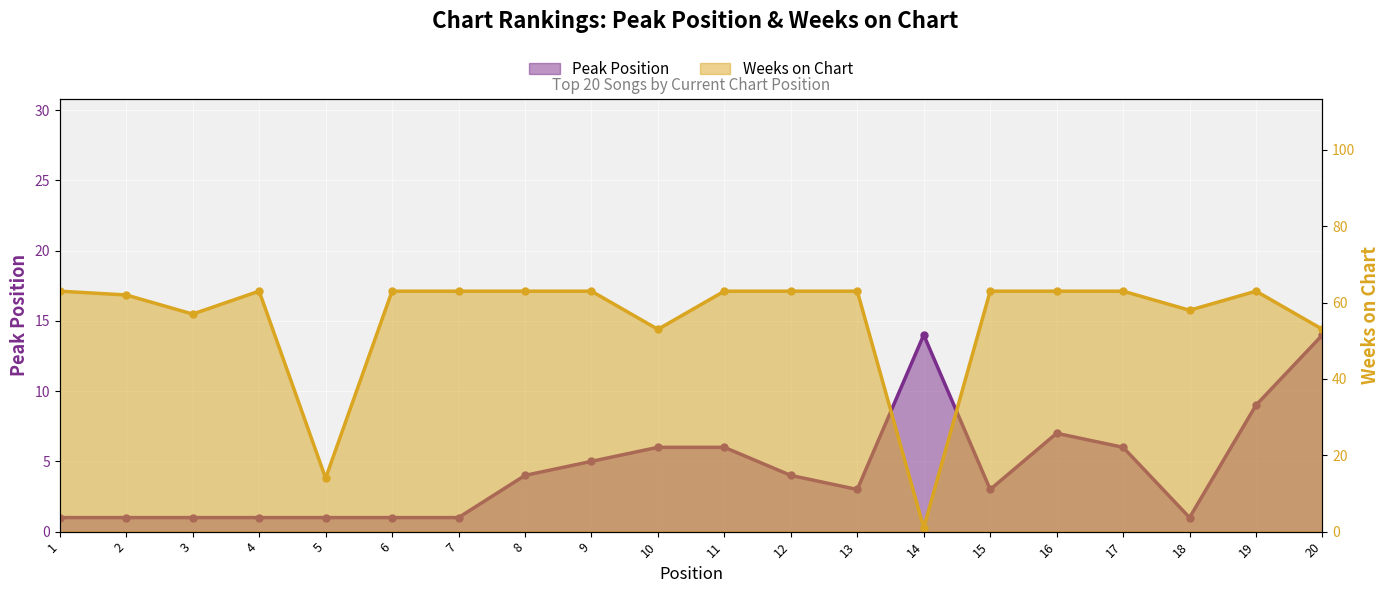

Rank the series by their maximum value, from highest to lowest.

Weeks on Chart, Peak Position